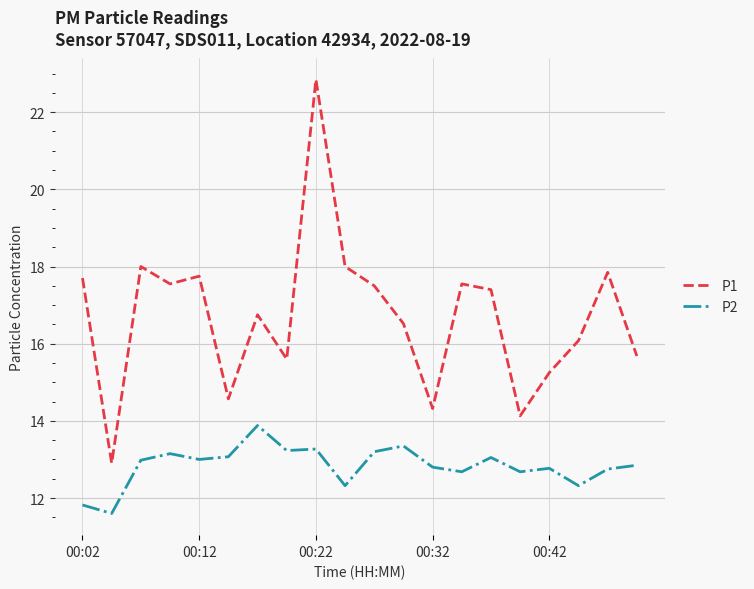

Rank the series by their average value, from highest to lowest.

P1, P2